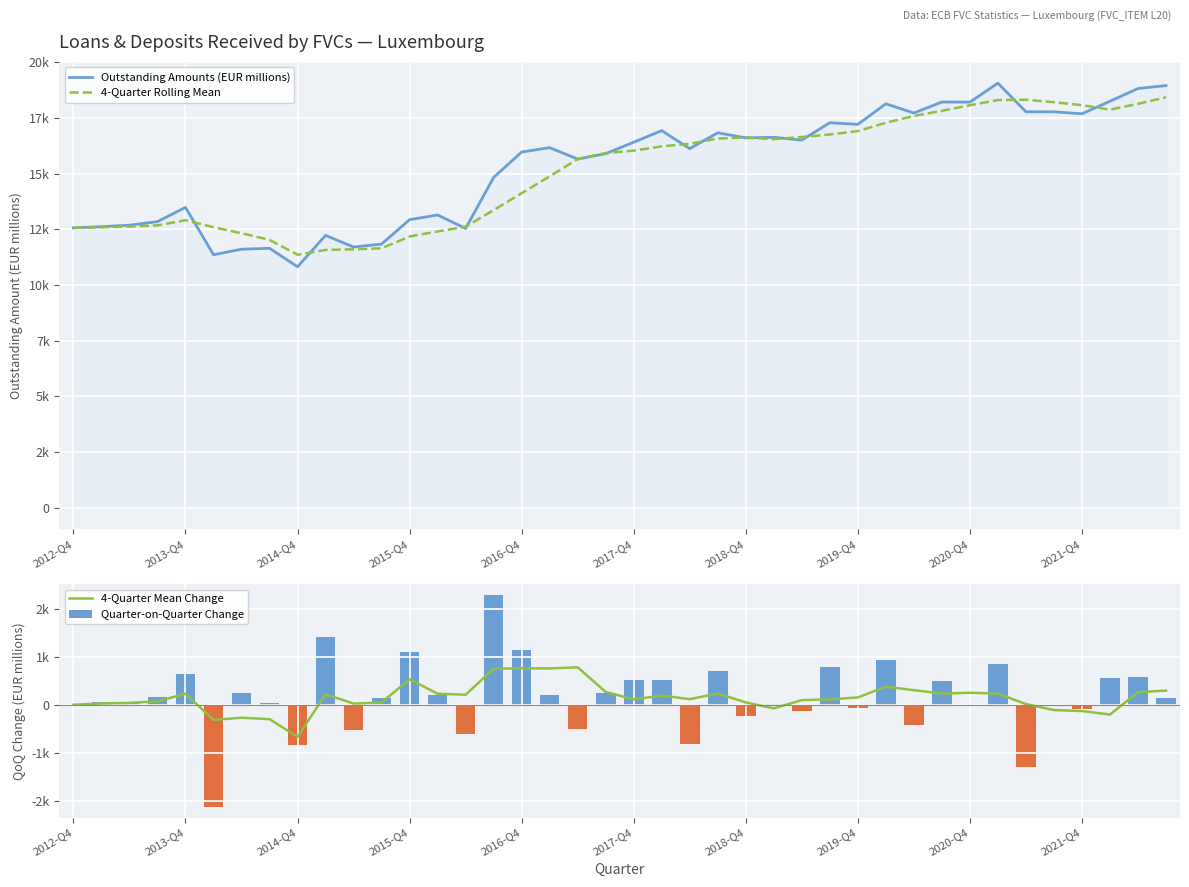

What is the difference between the Outstanding Amounts (EUR millions) values at 2012-Q4 and 21?

4366.0